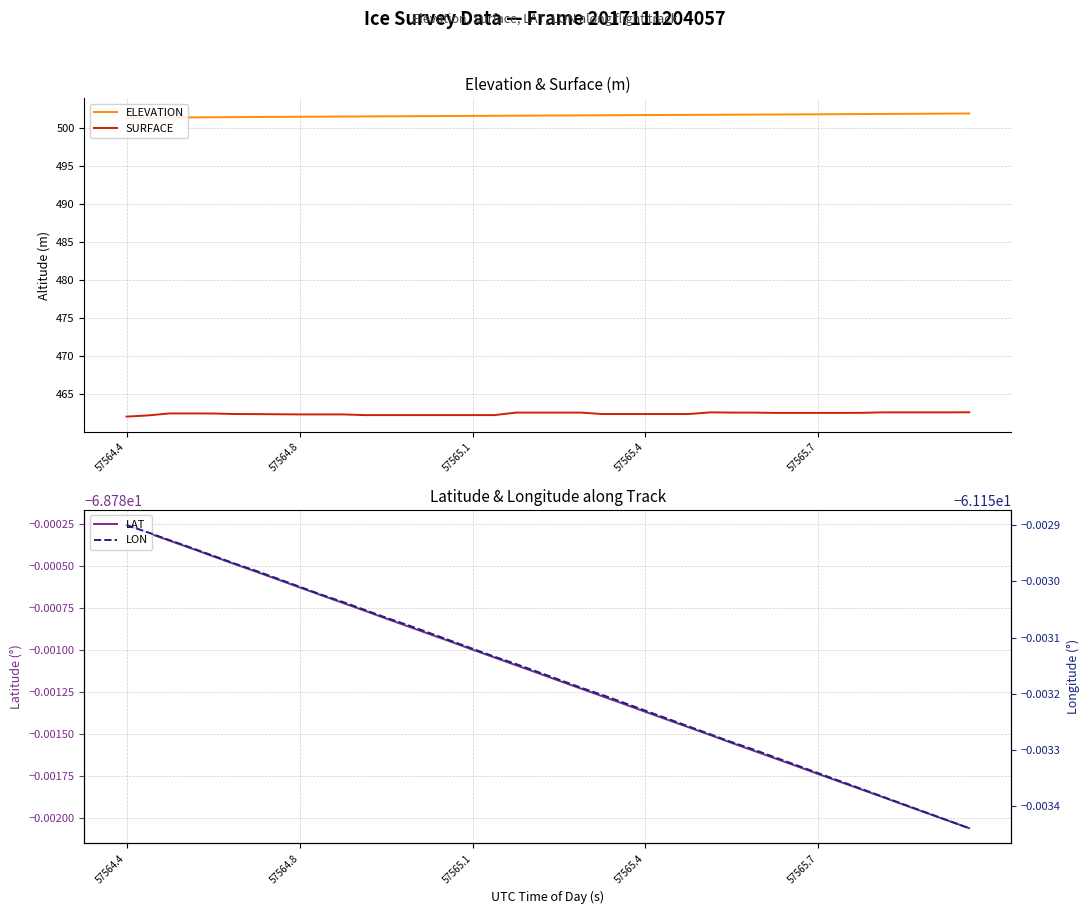

True or false: LON and ELEVATION cross at least once.

False